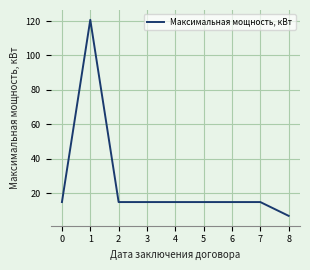

What is the smallest value displayed?

7.0